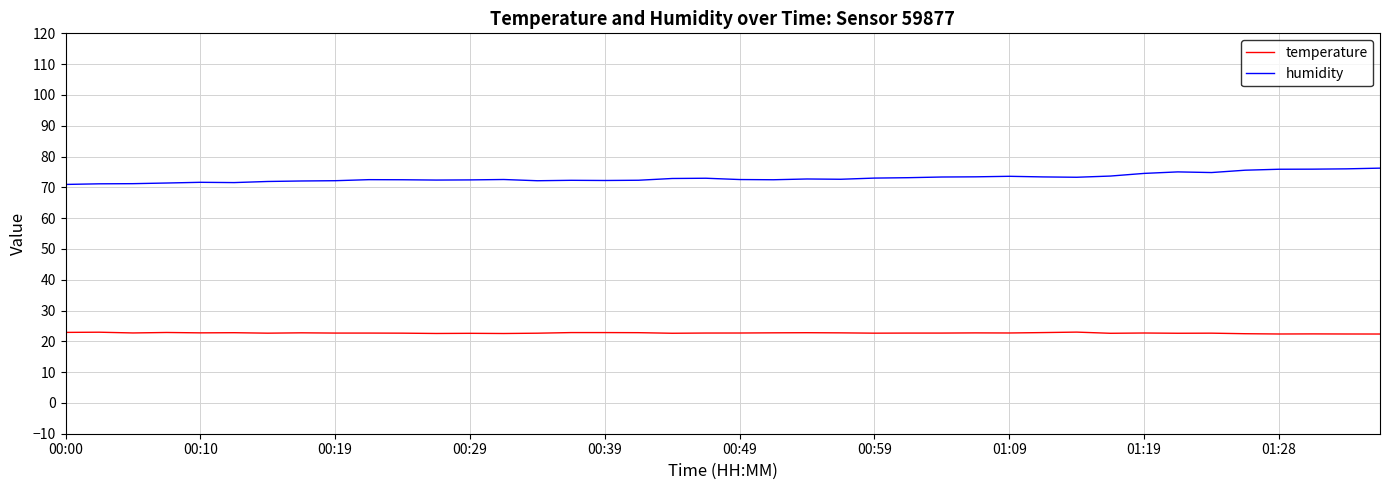

Which series has the largest total across all categories?

humidity